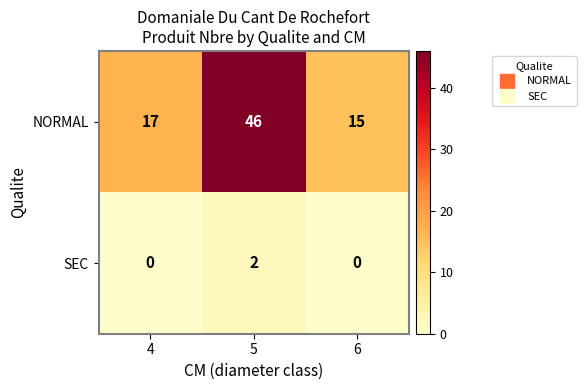

Reading left to right, transcribe all the data shown in this chart.

NORMAL: 4=17	5=46	6=15
SEC: 4=0	5=2	6=0